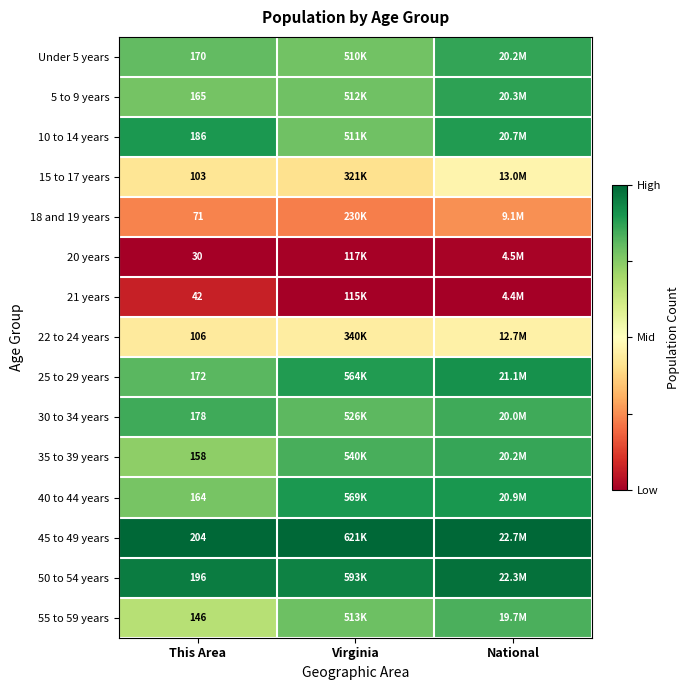

The value of 21 years at Virginia is -0.0. True or false?

False